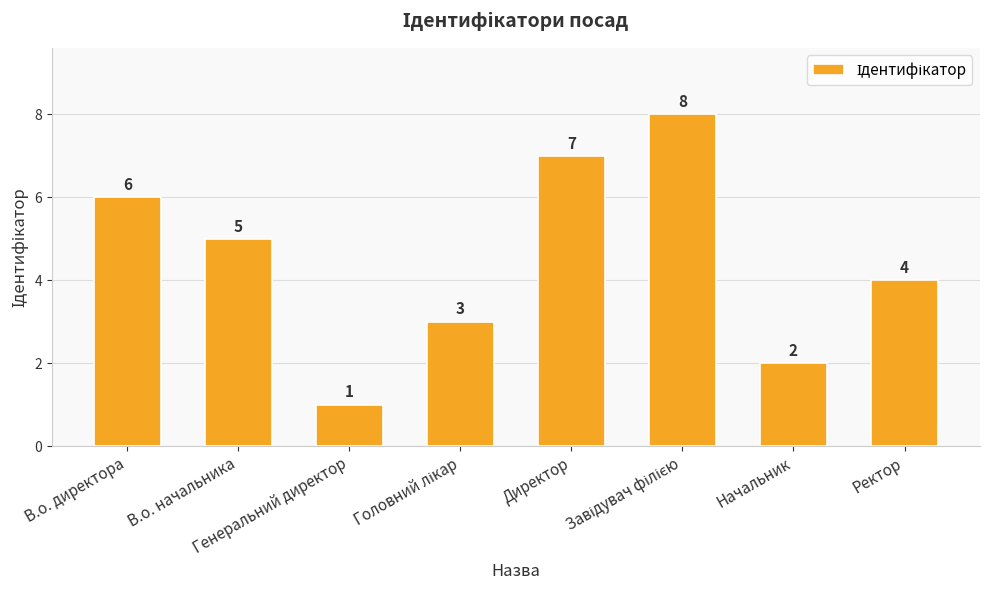

What is the maximum value shown in the chart?

8